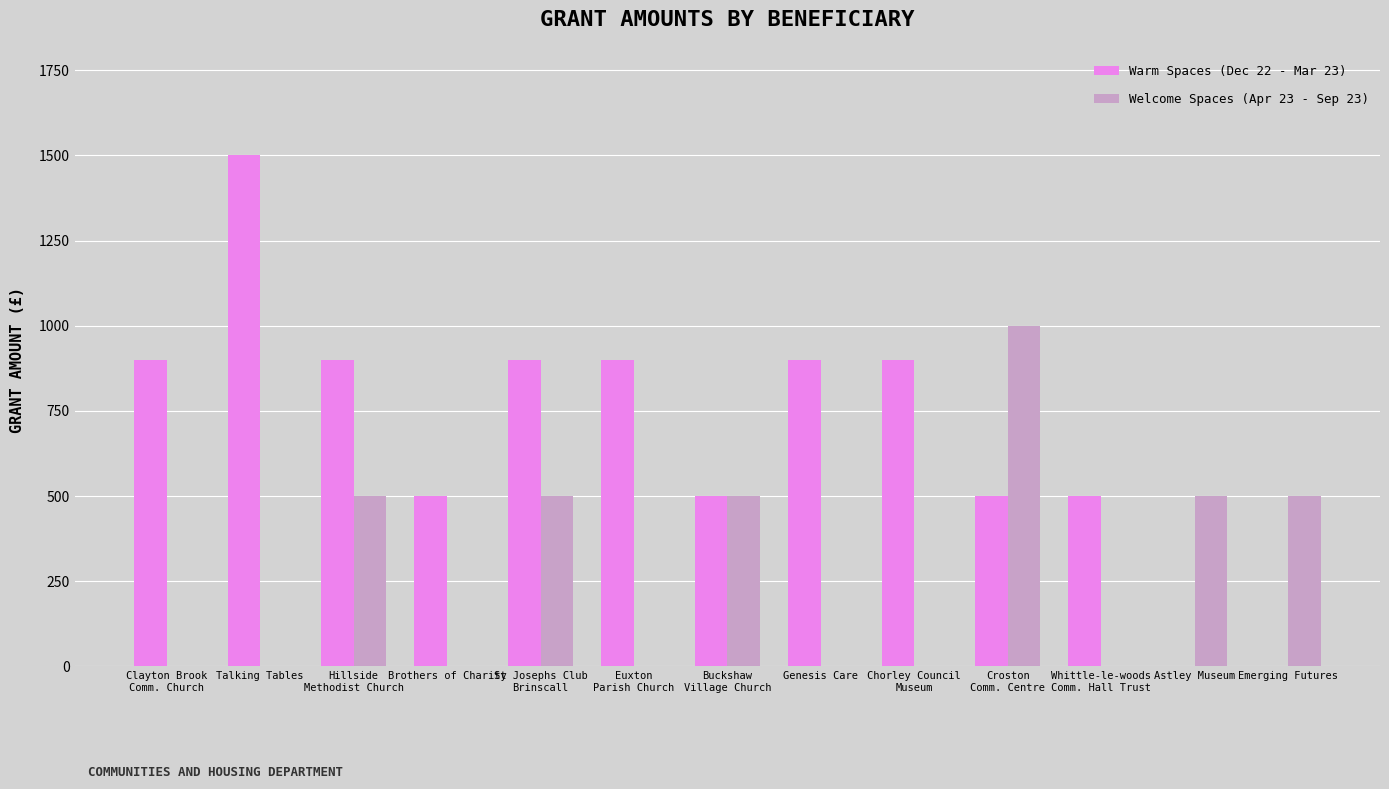

Is it true that Warm Spaces (Dec 22 - Mar 23) equals 225 at Brothers of Charity?

False